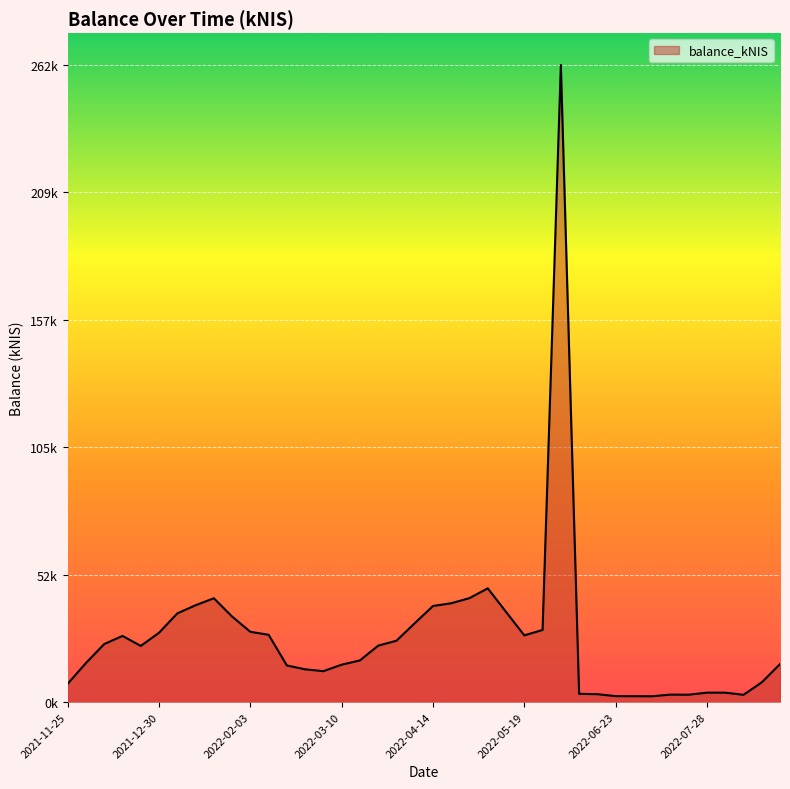

Is this an area chart (filled region under the line)?

Yes